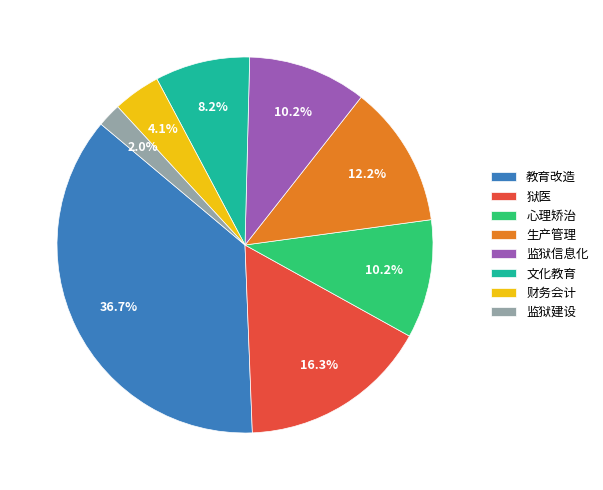

Which category has the biggest portion of the pie?

教育改造